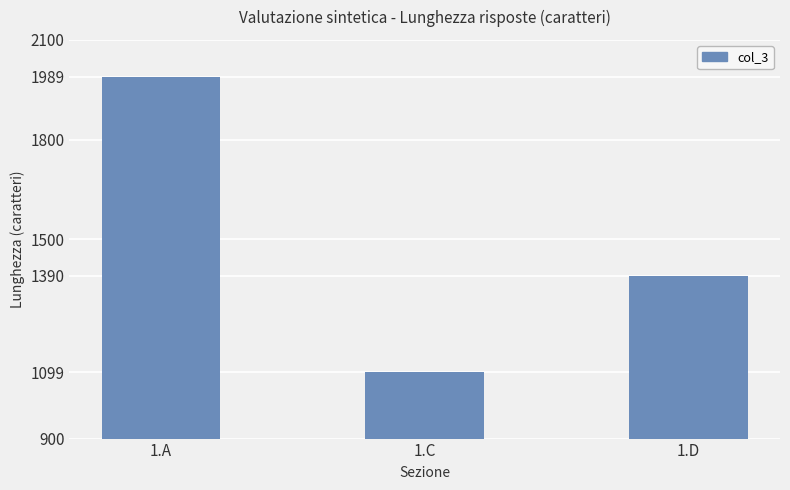

List the labels in order of value, largest first.

1.A, 1.D, 1.C